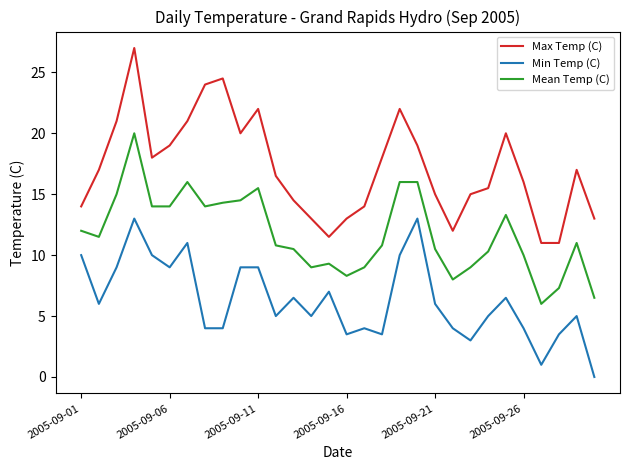

List the series in order of their peak value, lowest first.

Min Temp (C), Mean Temp (C), Max Temp (C)